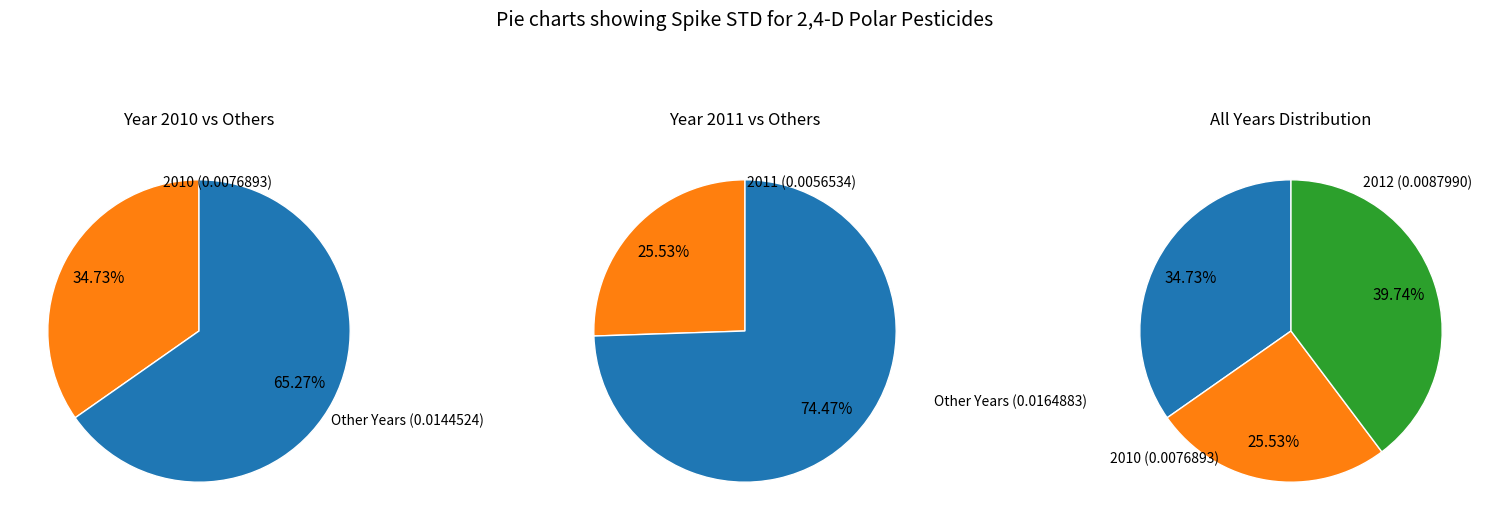

Does 2011 account for over 50% of the chart?

No